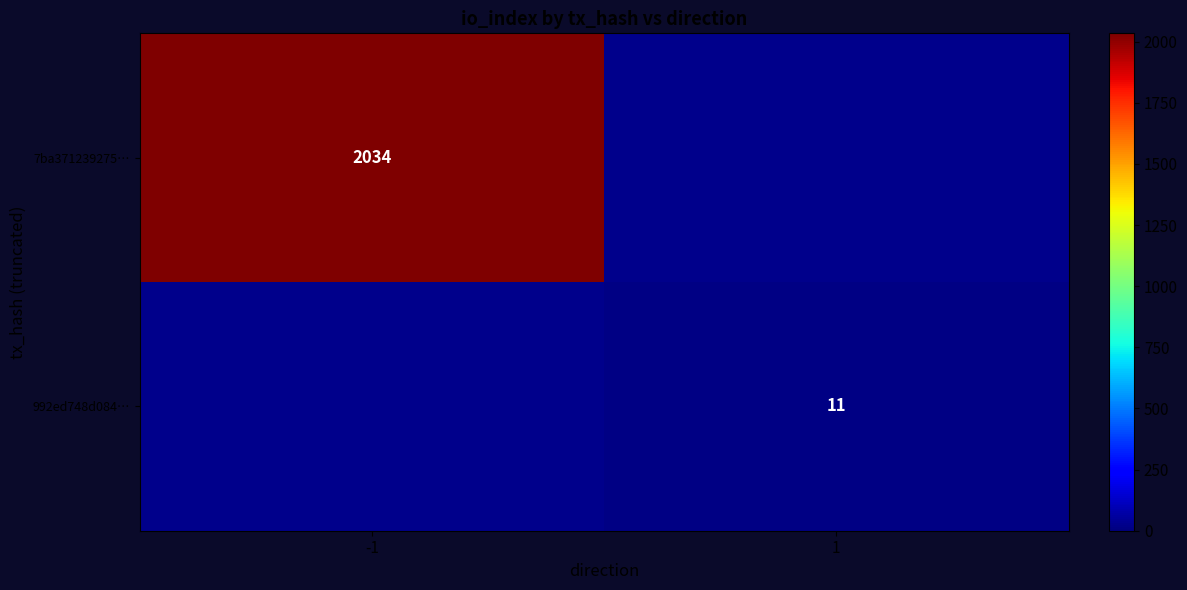

Is it true that 992ed748d084… equals 11 at 1?

True